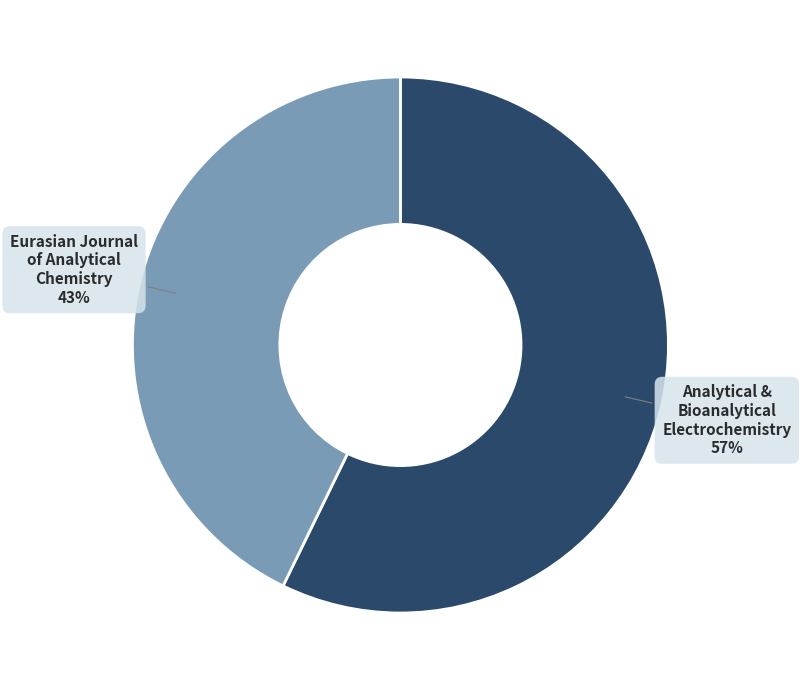

Does any single category account for the majority?

Yes